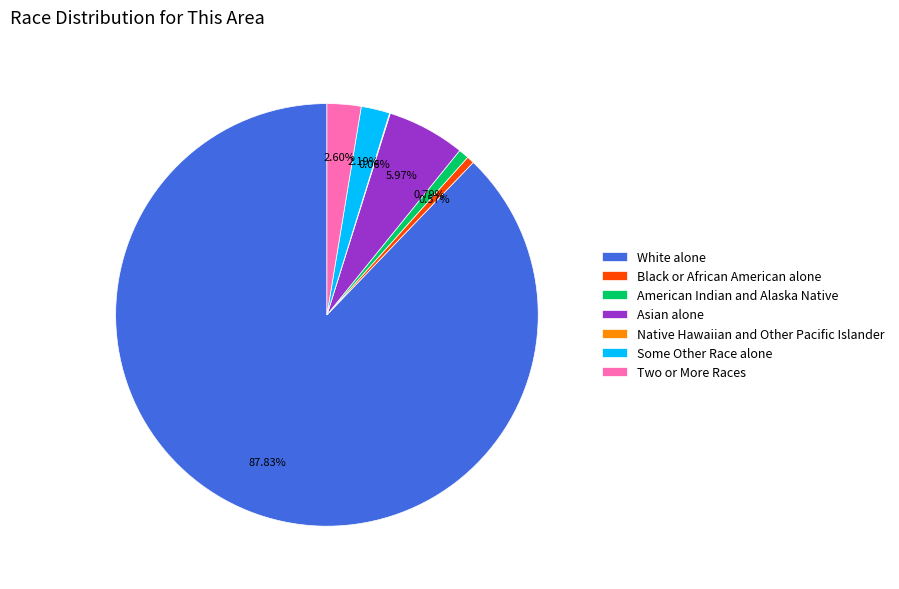

Approximately how many times larger is the value at Asian alone compared to Black or African American alone?

10.5